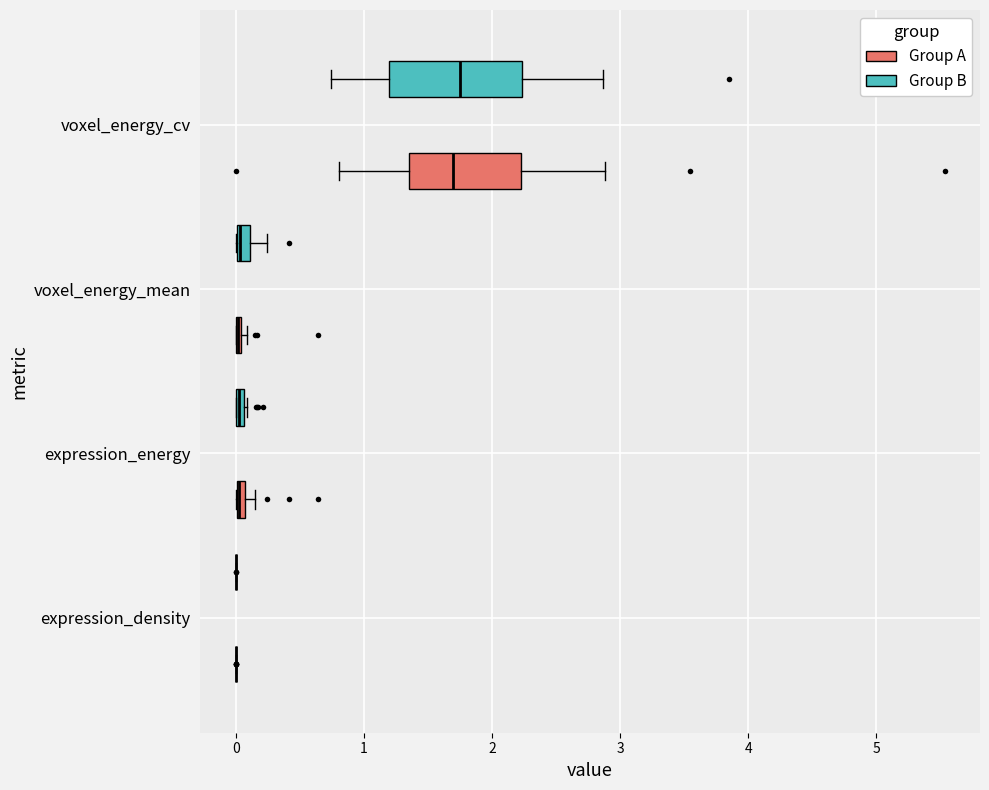

Comparing the boxes themselves (not the whiskers), which one is the widest?

voxel_energy_cv (Group B)